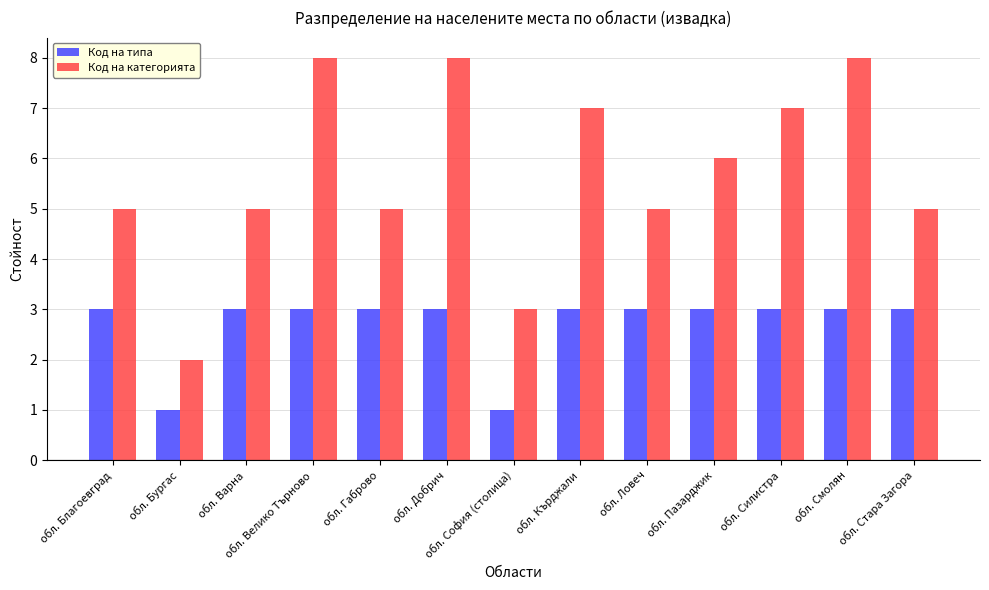

At which label does Код на категорията reach its minimum?

обл. Бургас